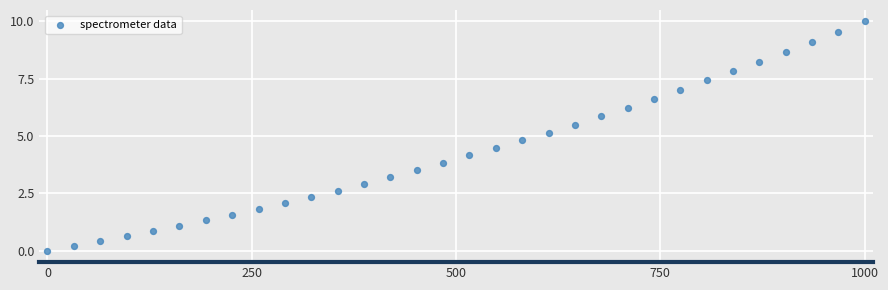

What is the range of Y values (max minus min)?

10.0